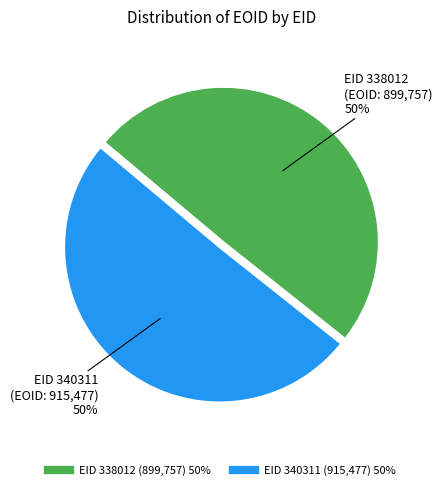

How many segments does this pie chart have?

2